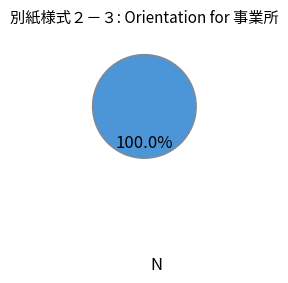

Is there any slice that represents more than half of the pie?

Yes